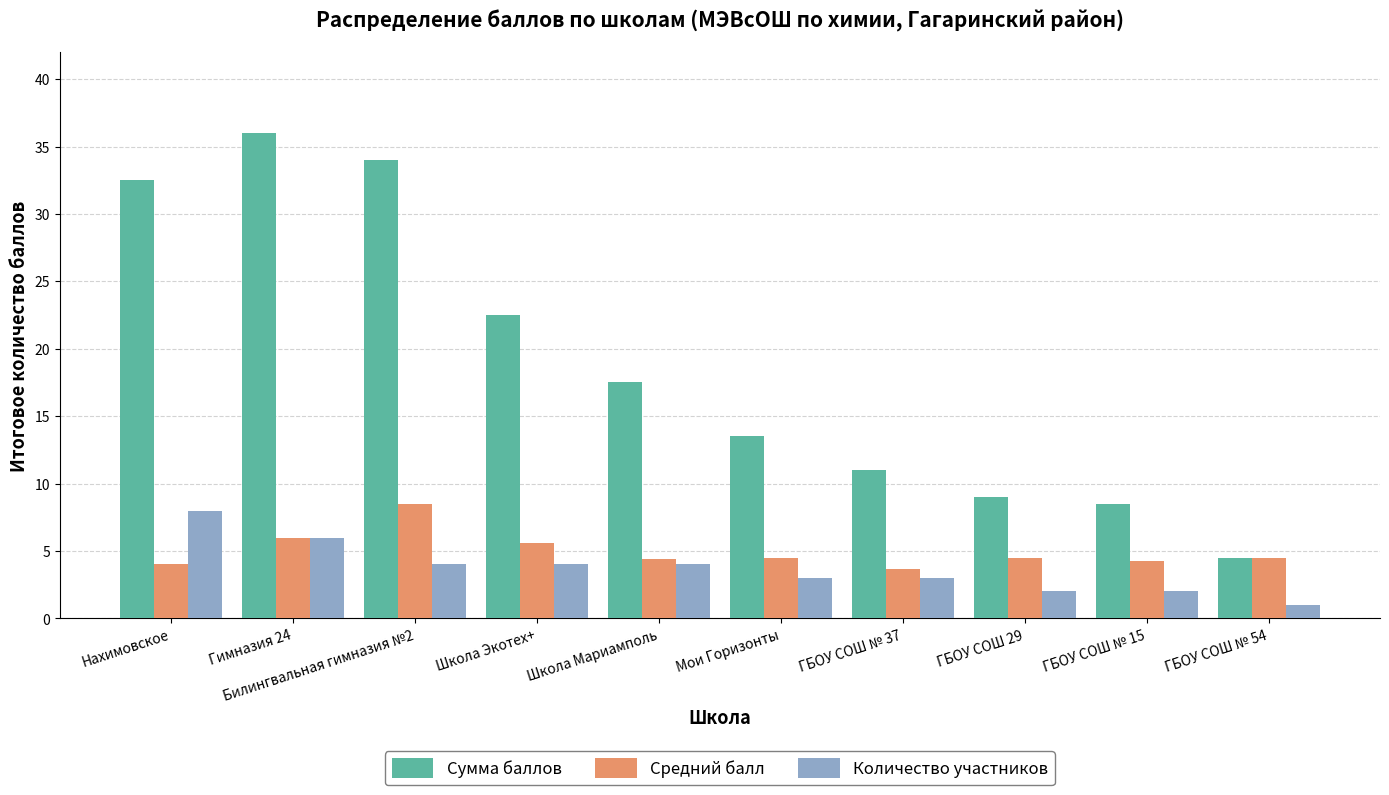

Is it true that Количество участников equals 2.0 at ГБОУ СОШ 29?

True